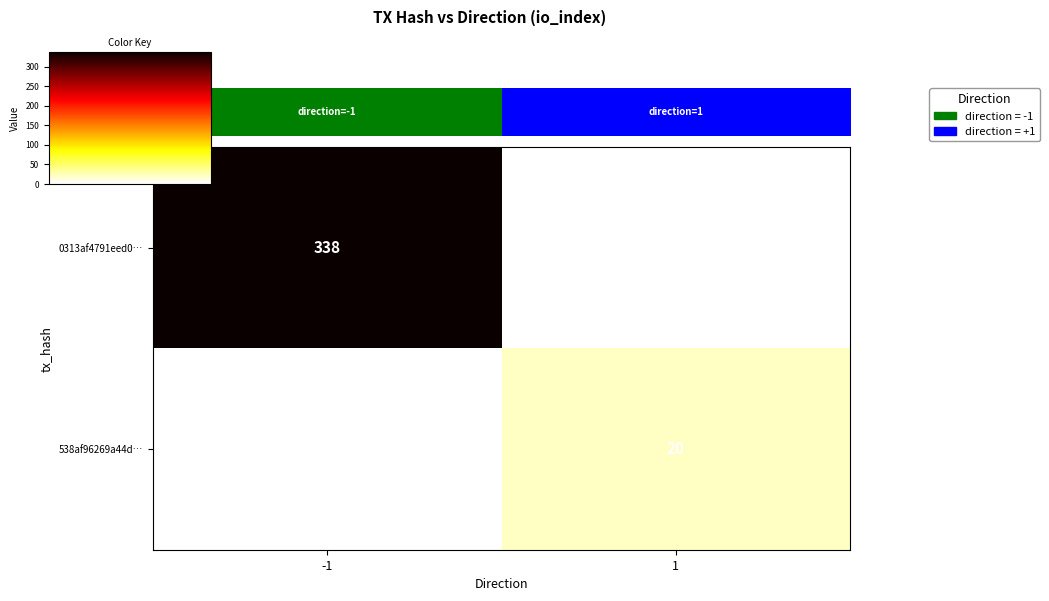

What is the approximate value of 538af96269a44d… at 1, to the nearest 10?

20